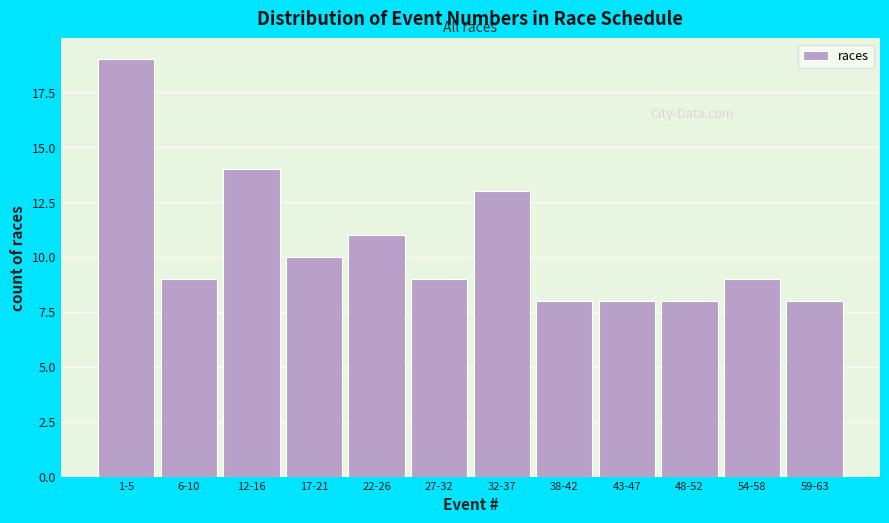

Reading right to left, extract all data points from this chart.

59-63=8	54-58=9	48-52=8	43-47=8	38-42=8	32-37=13	27-32=9	22-26=11	17-21=10	12-16=14	6-10=9	1-5=19